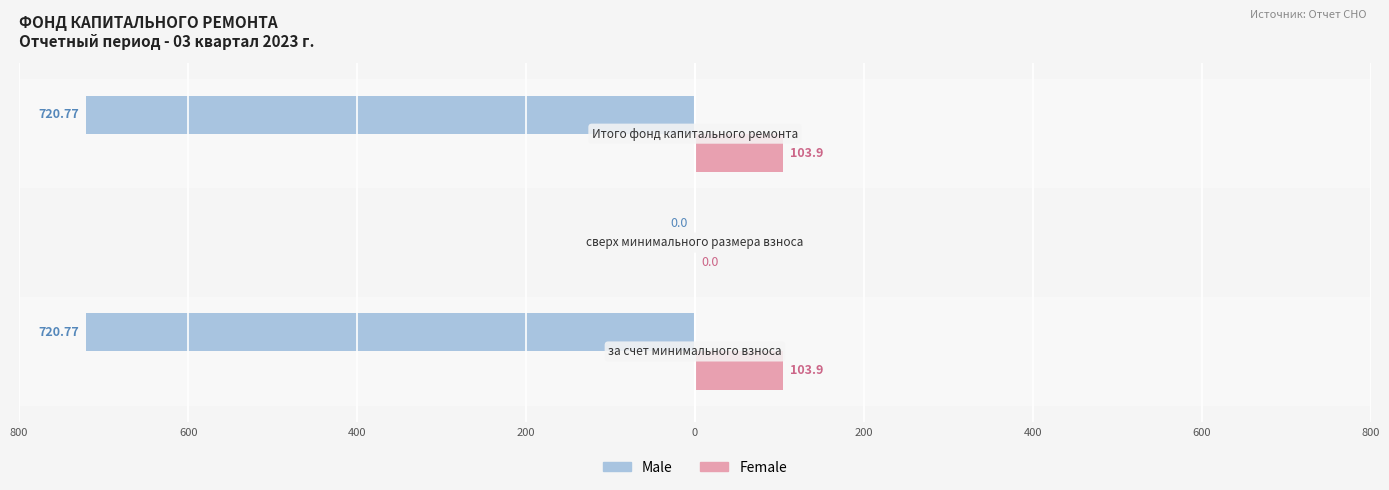

What are all the series names shown in the legend?

Male, Female